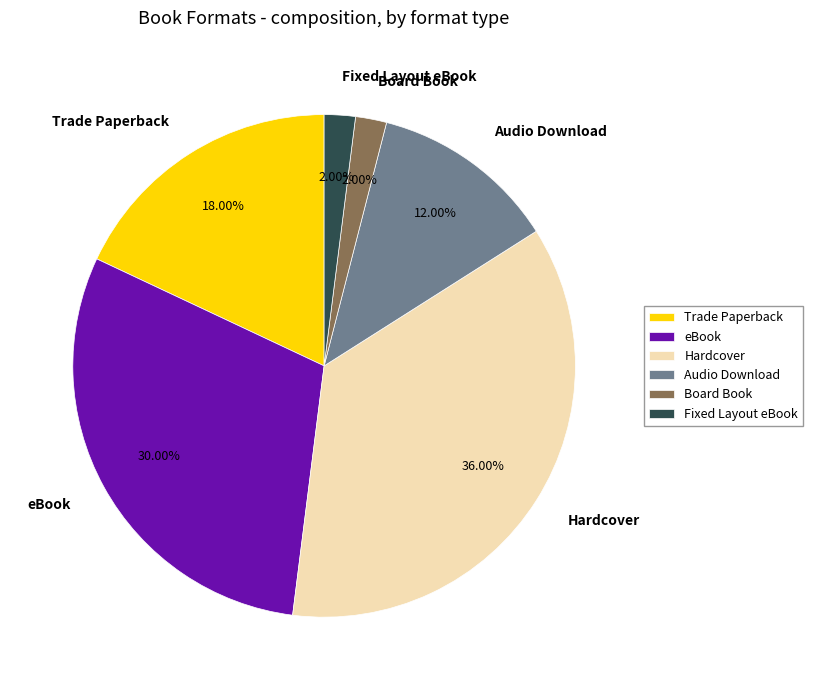

Which slice is the largest?

Hardcover